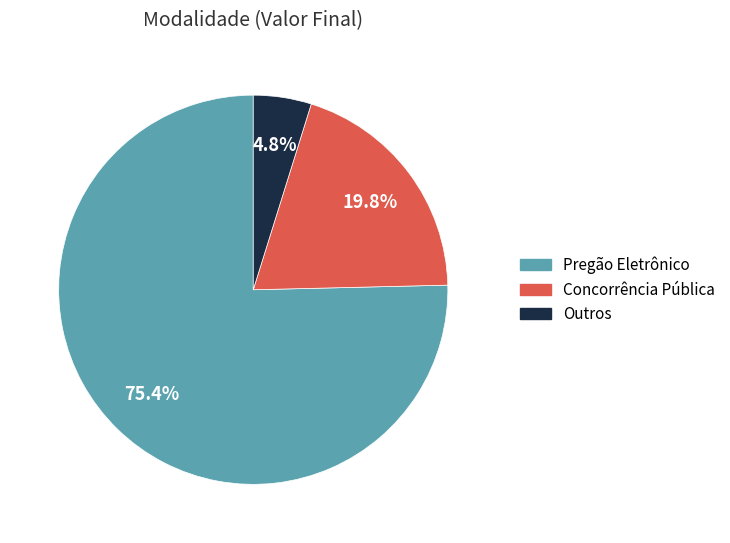

Which has a higher value, Concorrência Pública or Outros?

Concorrência Pública